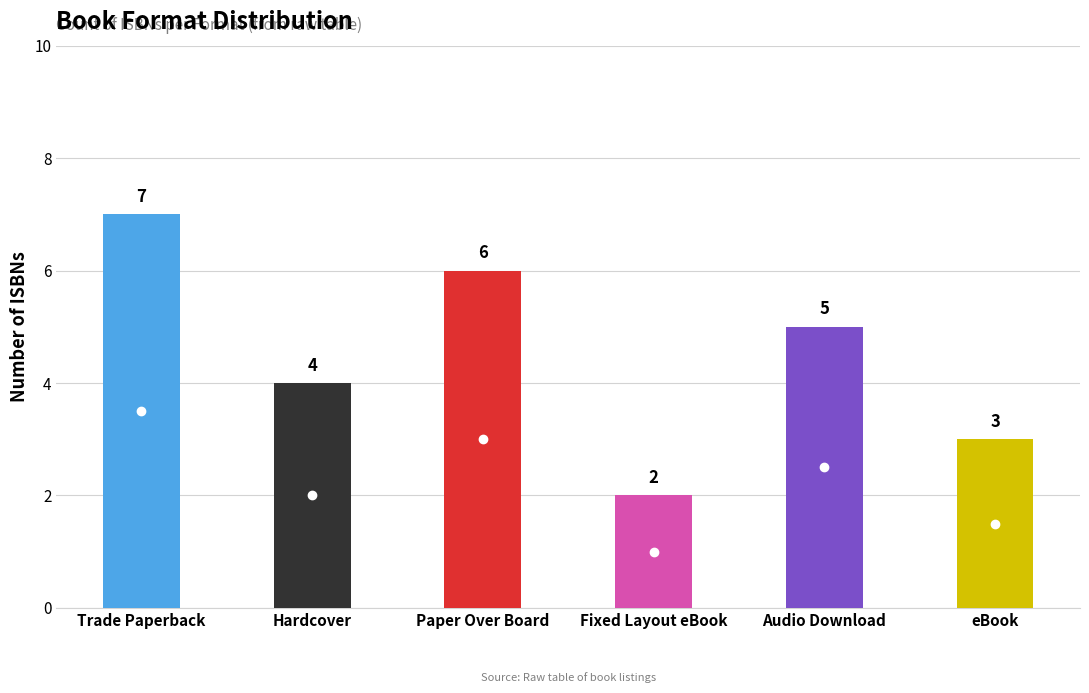

What is the maximum value shown in the chart?

7